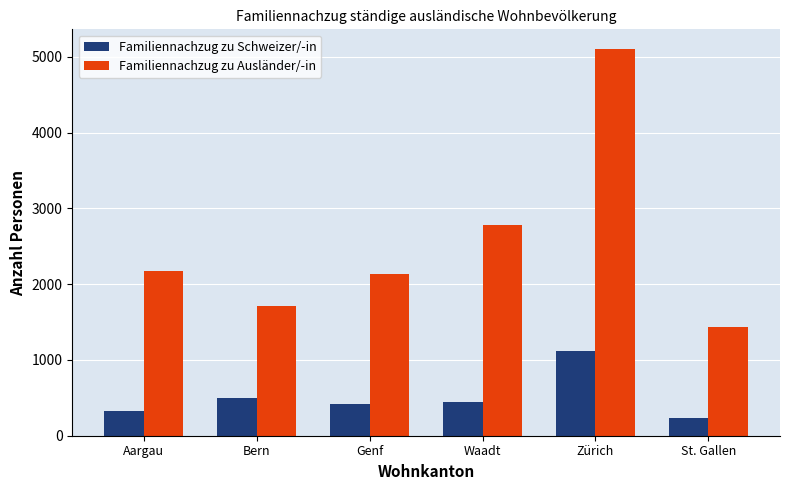

Reading left to right, what are all the values shown in this chart?

Familiennachzug zu Schweizer/-in: 327	500	415	451	1119	232
Familiennachzug zu Ausländer/-in: 2180	1709	2131	2780	5108	1430